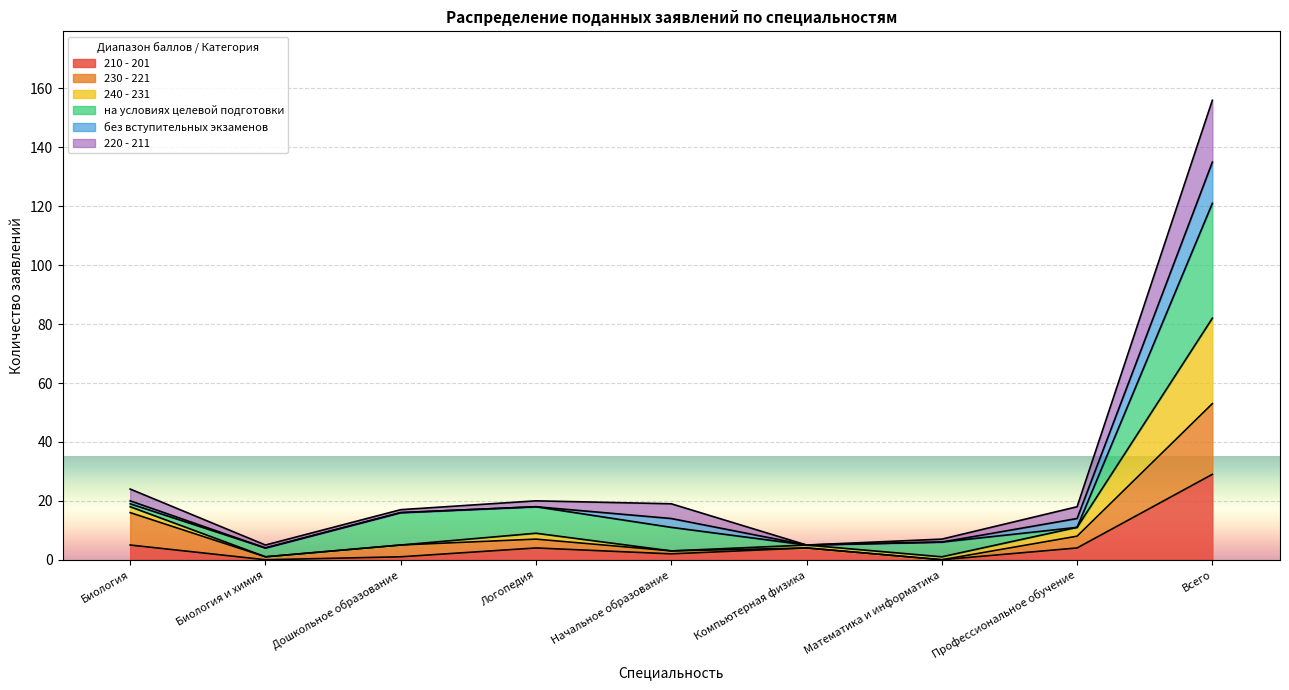

What is the maximum value for 210 - 201?

29